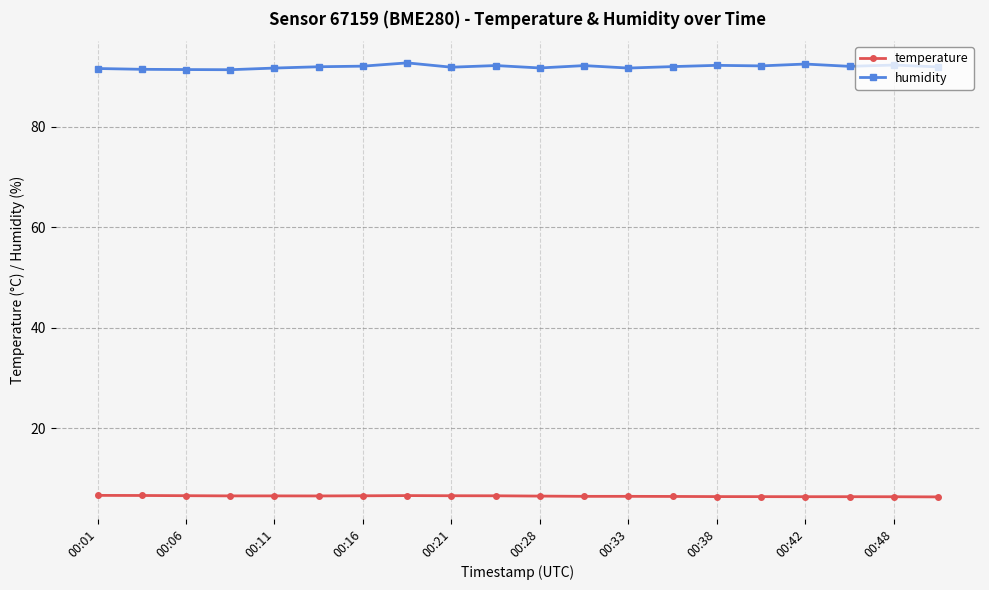

What is the value of the temperature point at the 17th from the left?

6.4